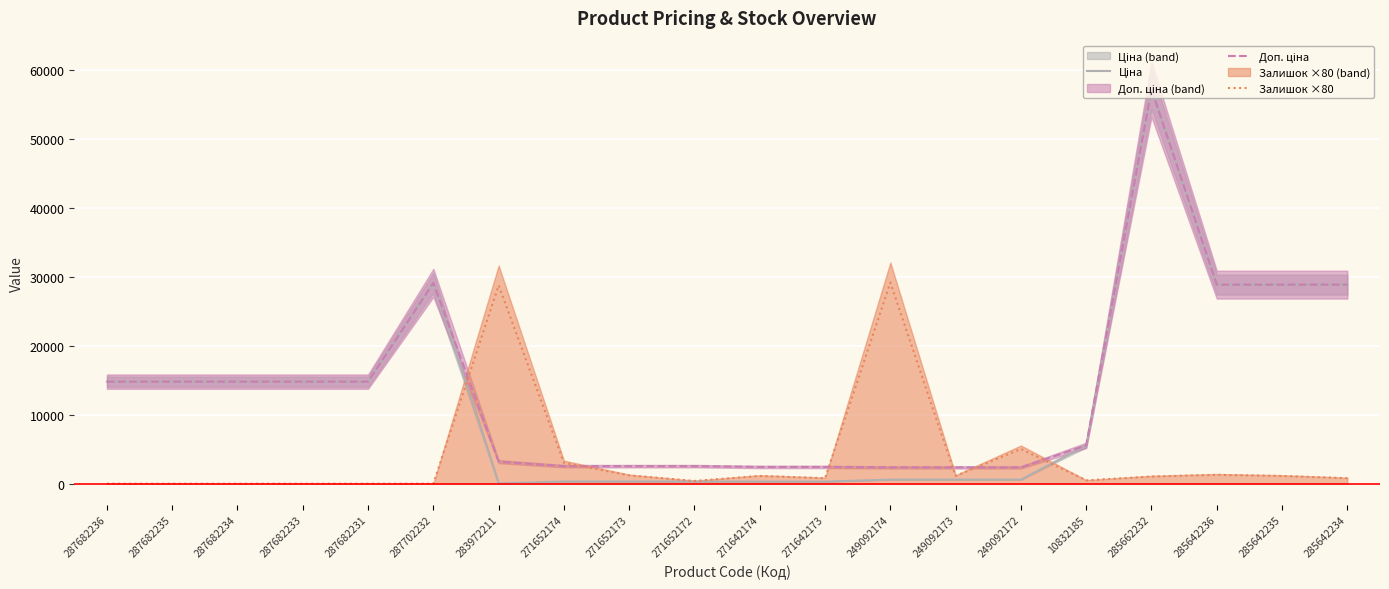

Rank the series at 10832185 from highest to lowest value.

Ціна, Доп. ціна, Залишок ×80